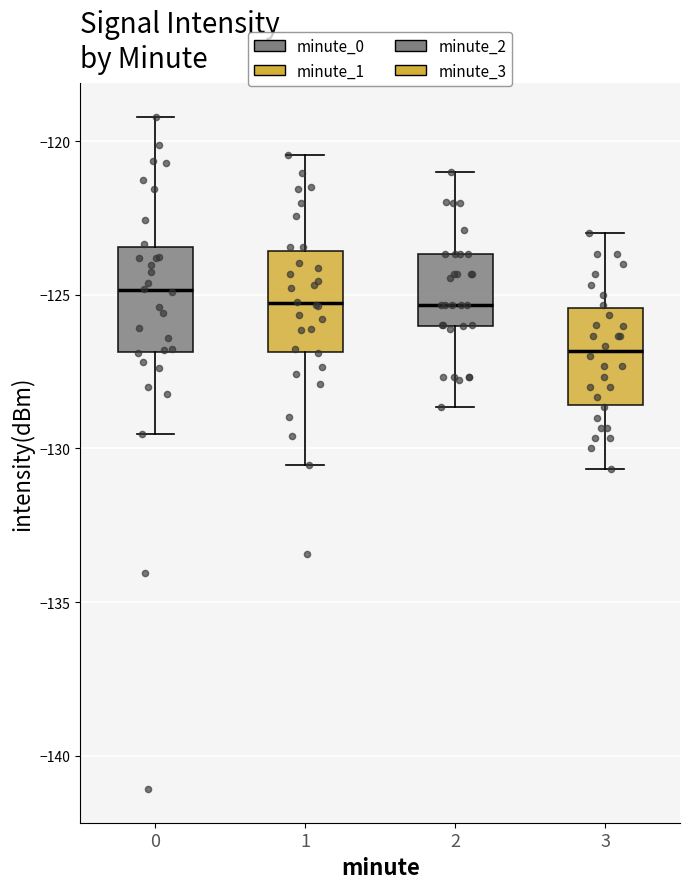

Reading left to right, read every box against the y-axis: the position of its median line, the range the box covers, and the ends of its whiskers. The values are not printed on the chart, so give them approximately, as read against the axis.

0: median -125.0, box -127.0 to -123.5, whiskers -129.5 to -119.0
1: median -125.5, box -127.0 to -123.5, whiskers -130.5 to -120.5
2: median -125.5, box -126.0 to -123.5, whiskers -128.5 to -121.0
3: median -127.0, box -128.5 to -125.5, whiskers -130.5 to -123.0